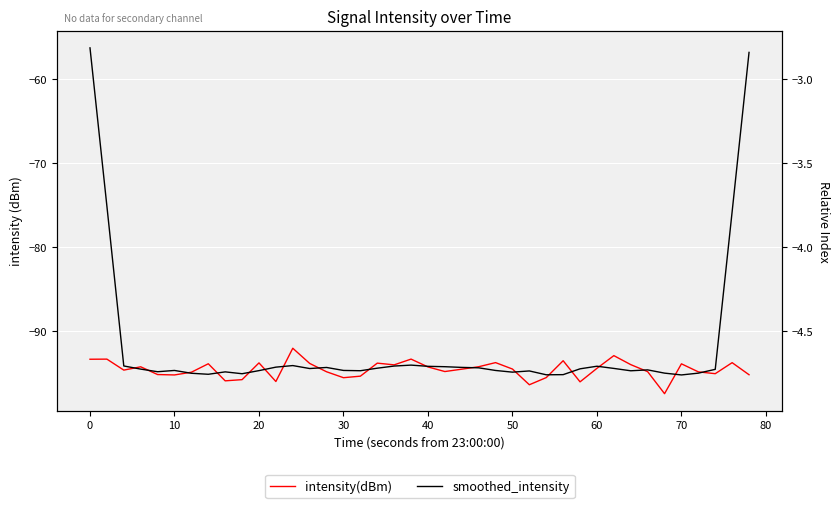

True or false: intensity(dBm) and smoothed_intensity intersect in this chart.

True